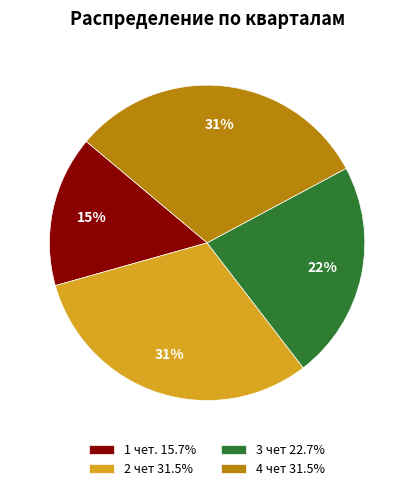

To the nearest percent, what percentage of the pie is 1 чет.?

15%